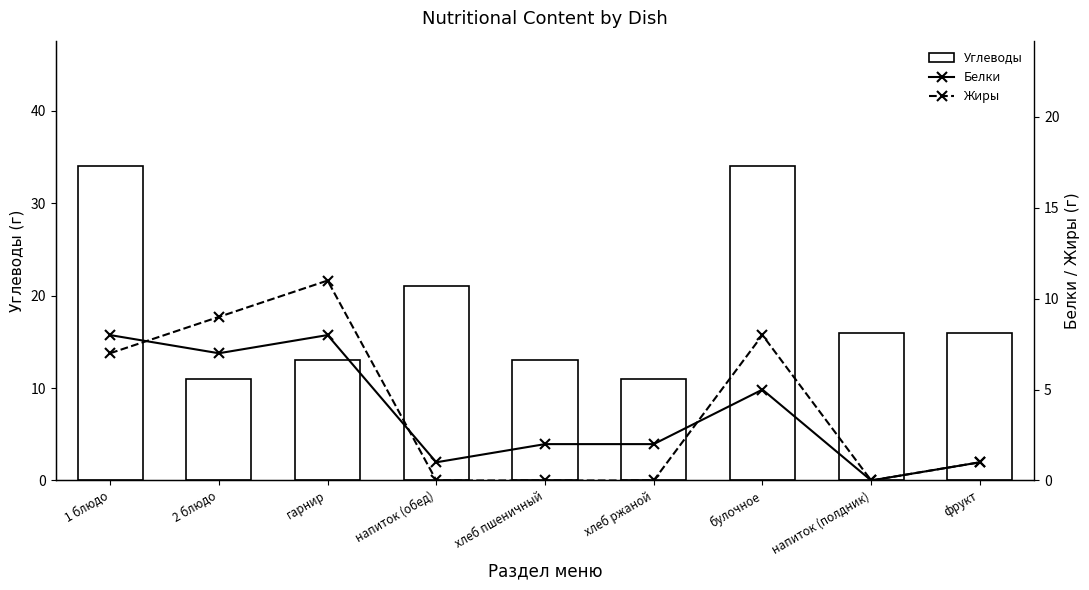

Between 1 блюдо and хлеб пшеничный, which series saw the biggest shift?

Углеводы